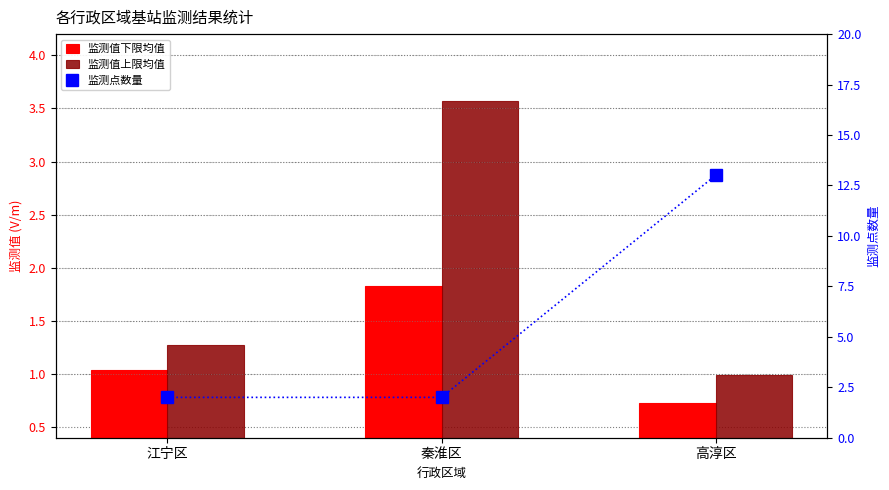

Which category has the highest value across all series?

高淳区